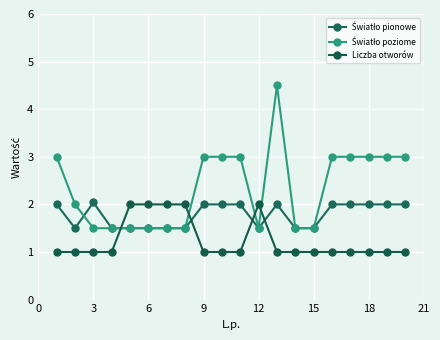

How many categories are shown in the chart?

20